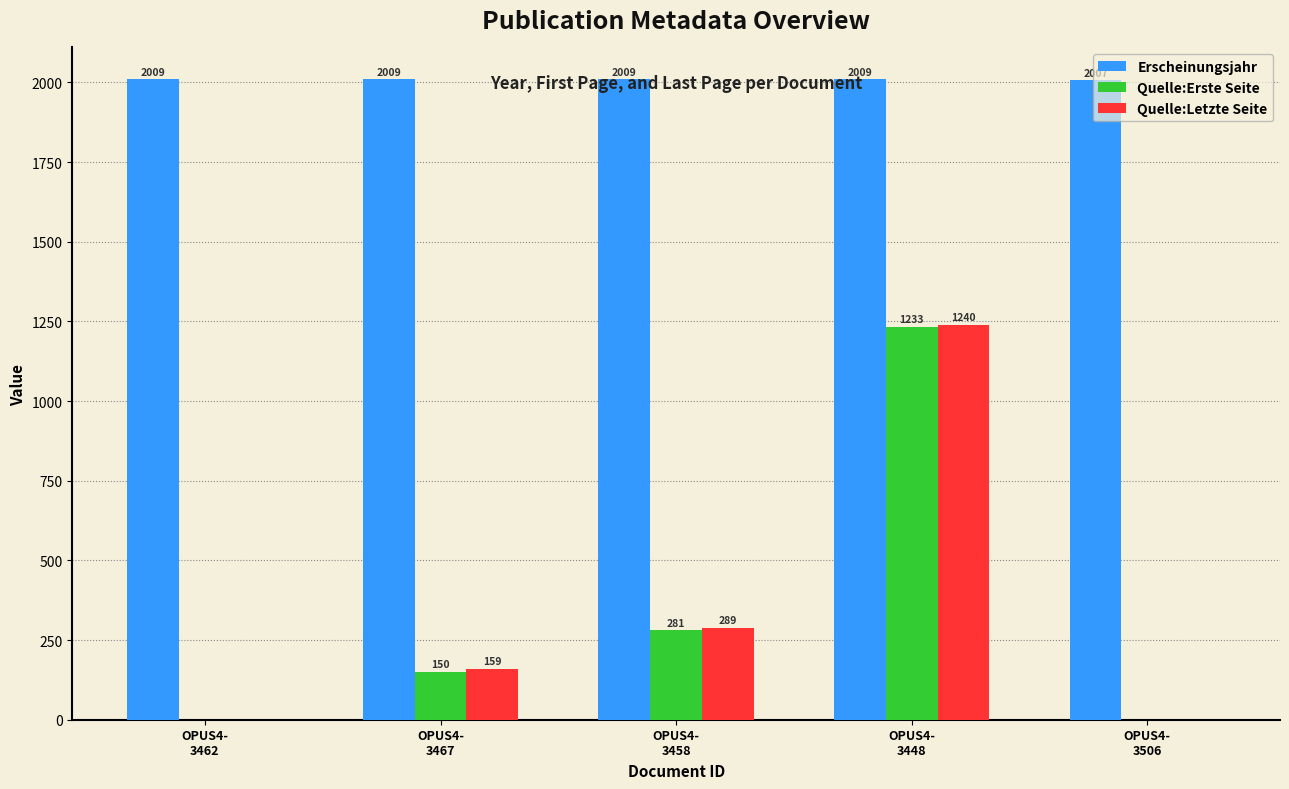

How many groups of bars are there?

5